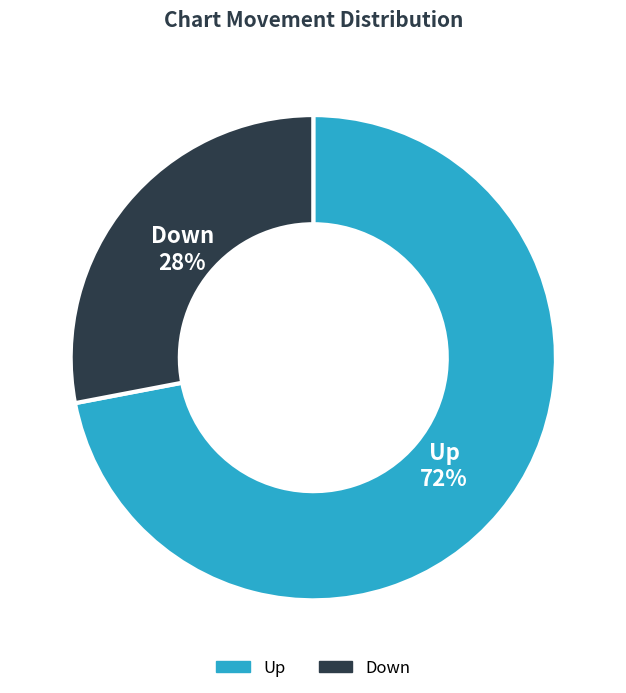

To the nearest percent, what is the difference between the largest and smallest slice percentages?

44%